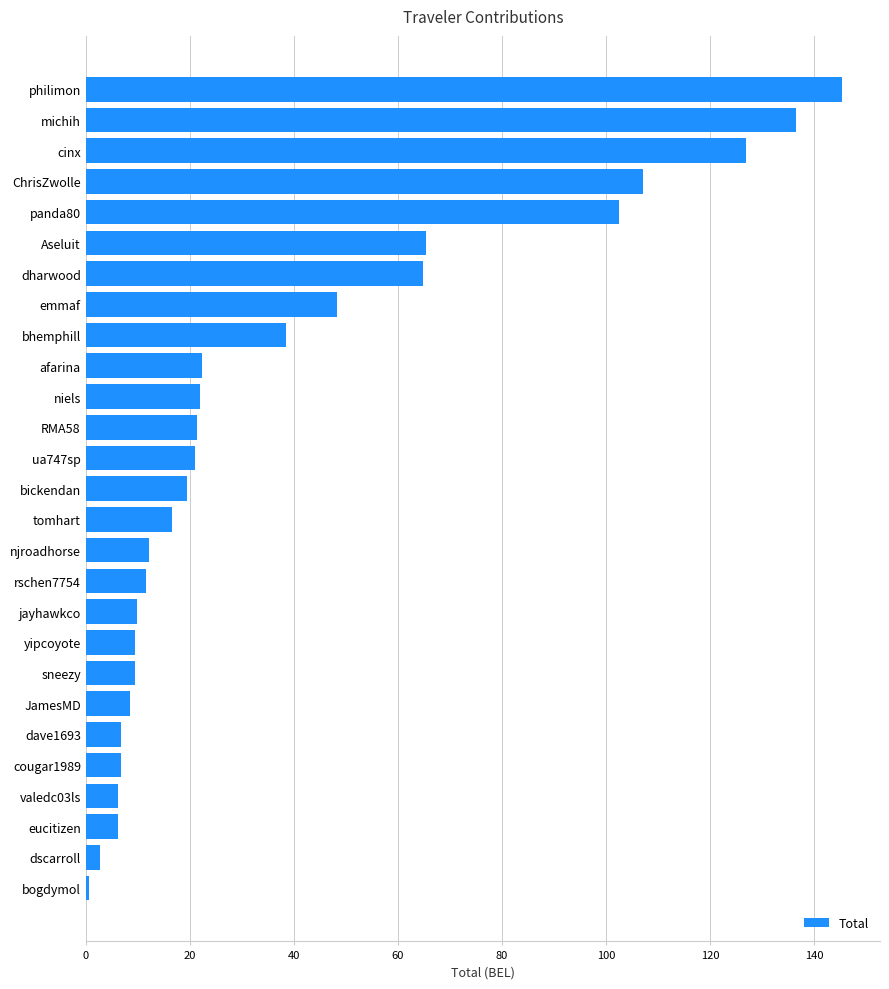

What is the difference between the values at sneezy and Aseluit?

55.9